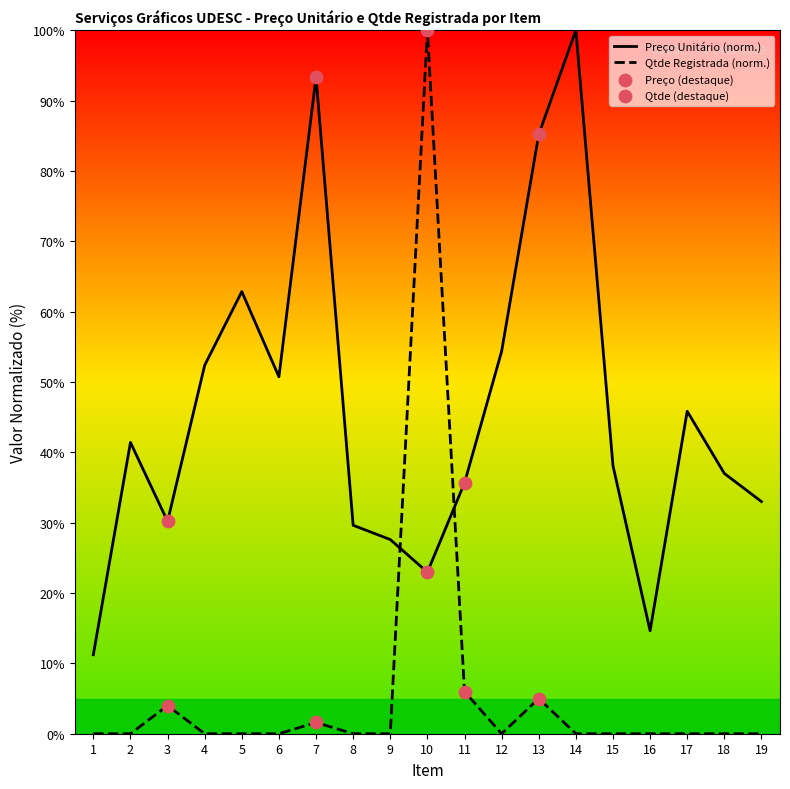

At which category is the sum across all series the highest?

10